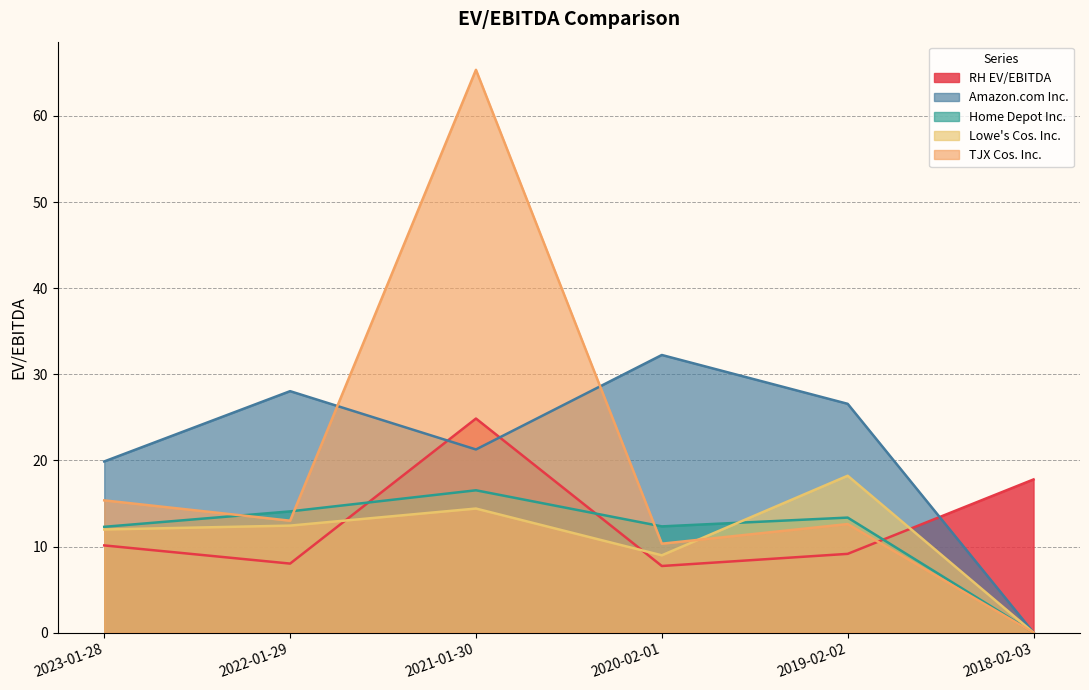

List the labels in order of Home Depot Inc. value, smallest first.

2018-02-03, 2023-01-28, 2020-02-01, 2019-02-02, 2022-01-29, 2021-01-30